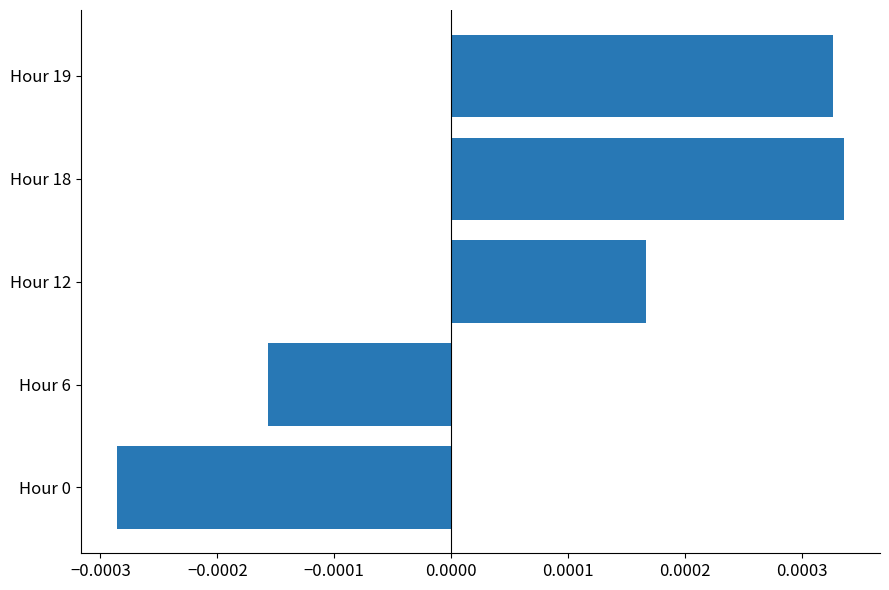

Where is the data nearest to the value 0?

Hour 6